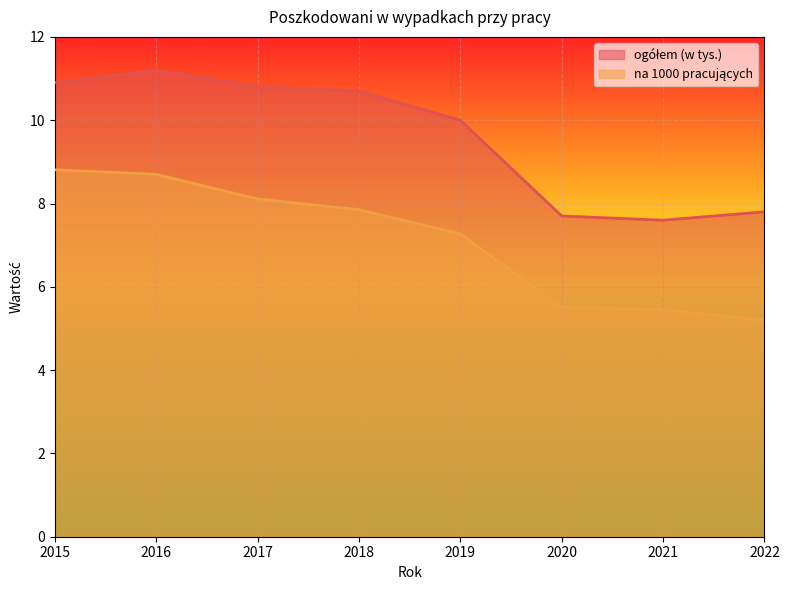

The value of na 1000 pracujących at 2016 is 8.7. True or false?

True